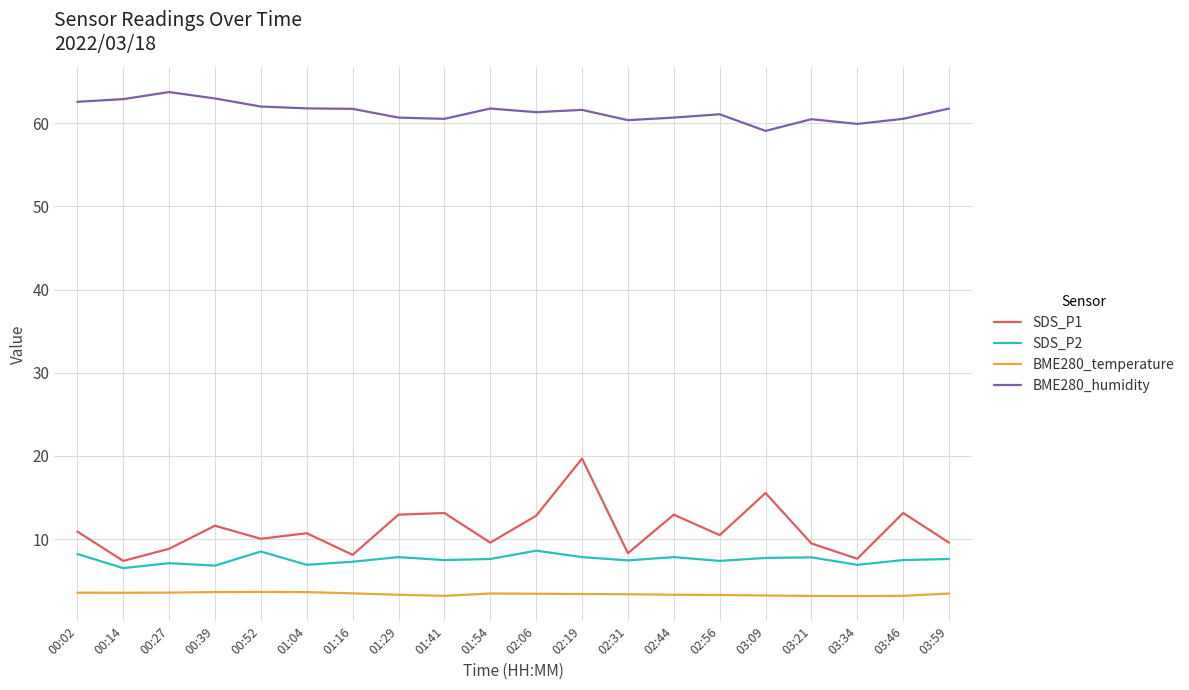

True or false: SDS_P1 and SDS_P2 cross at least once.

False